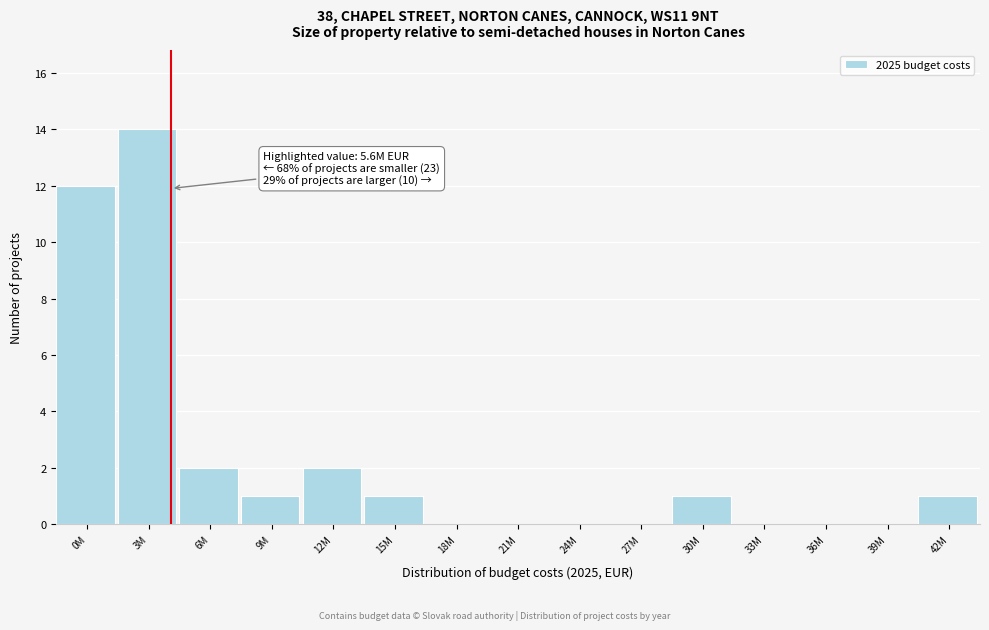

Reading left to right, list all the values displayed in this chart.

0M=12	3M=14	6M=2	9M=1	12M=2	15M=1	18M=0	21M=0	24M=0	27M=0	30M=1	33M=0	36M=0	39M=0	42M=1